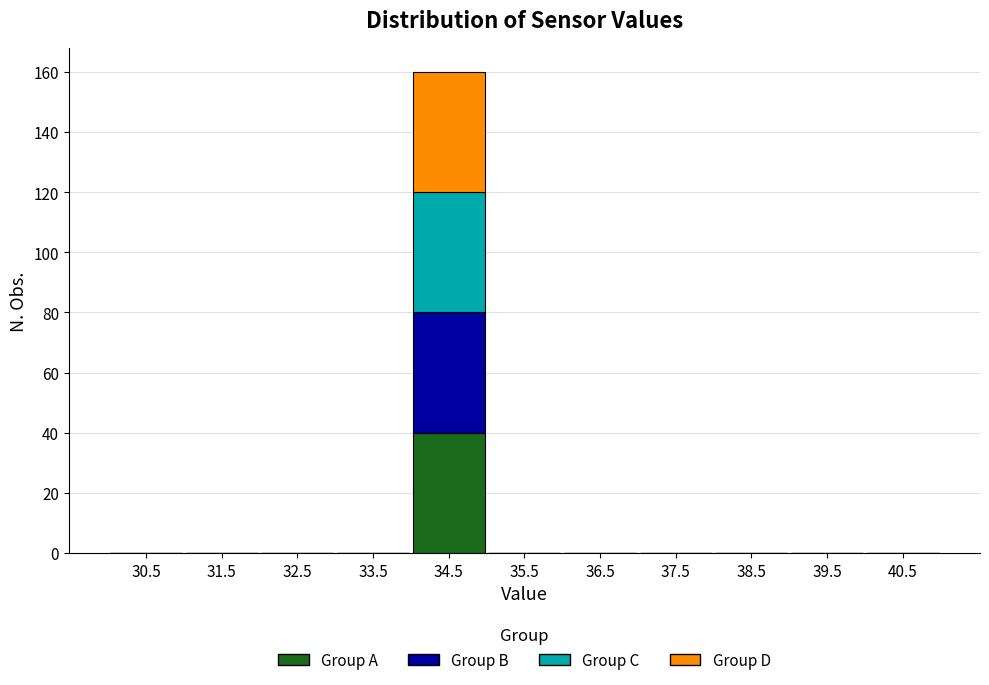

What is the total height of the stacked bar covering 34 to 35 on the x-axis? The values are not printed on the chart, so give them approximately, as read against the axis.

160